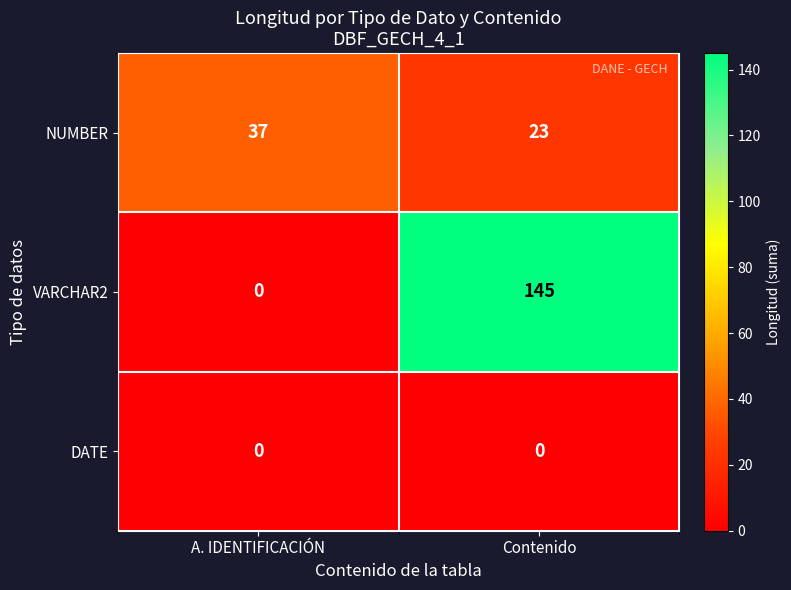

At how many categories does at least one series exceed 102?

1